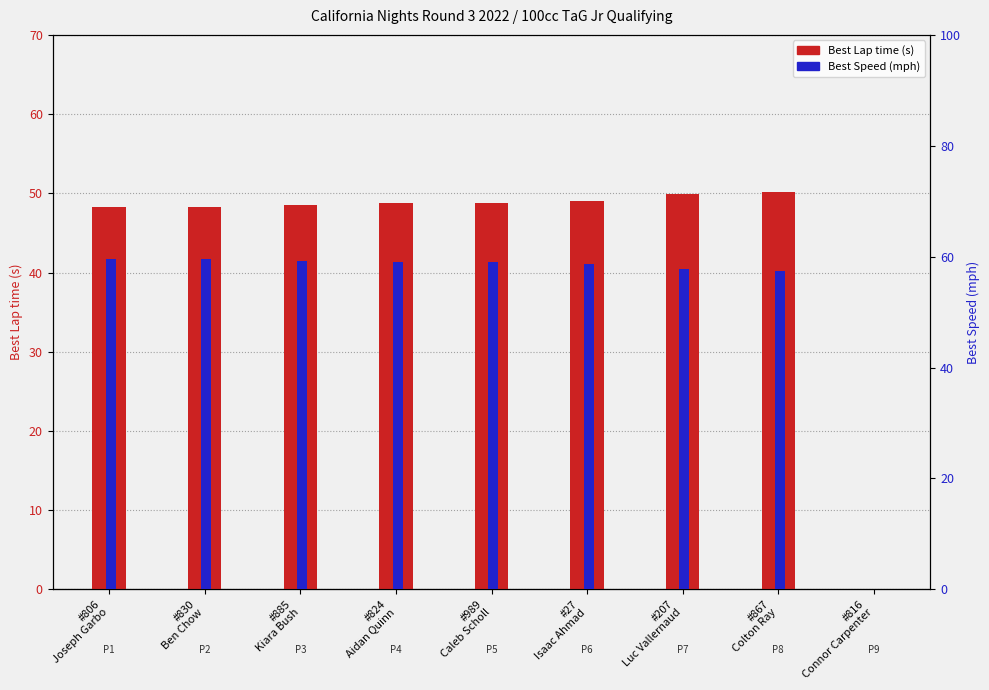

How many positive values does the Best Lap time series have?

8